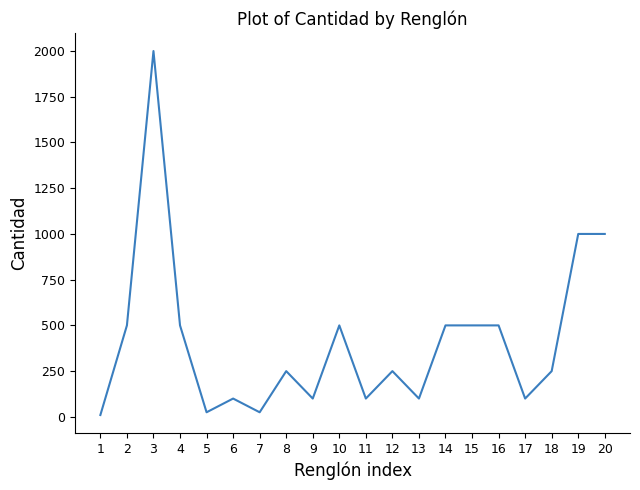

What is the maximum value shown in the chart?

2000